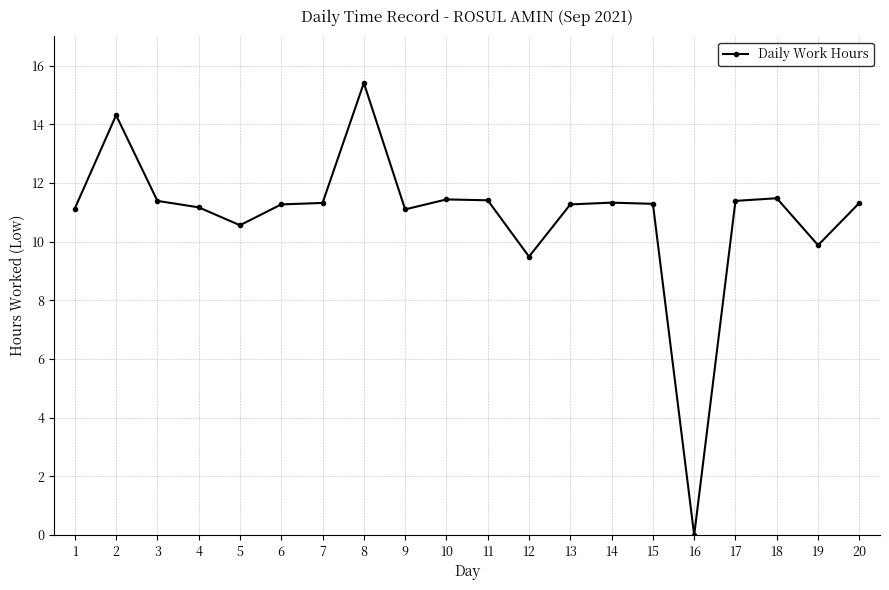

The value at 10 is 8.0. True or false?

False